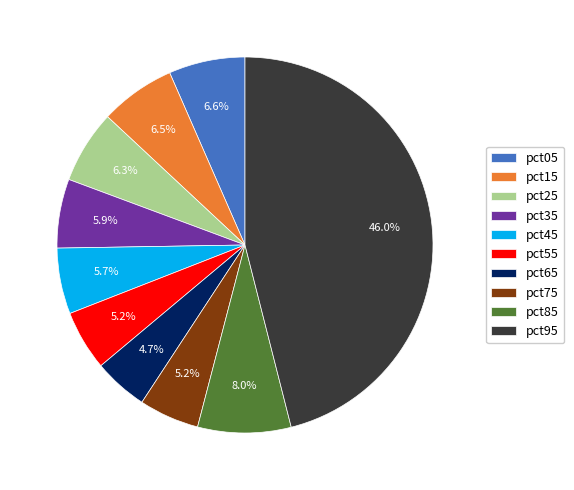

Which has a higher value, pct65 or pct95?

pct95